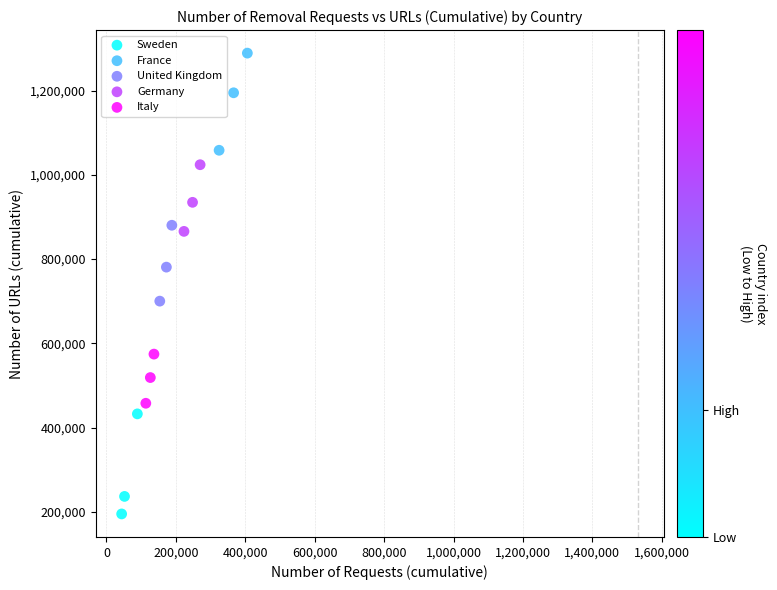

Which series contains the highest Y value?

France